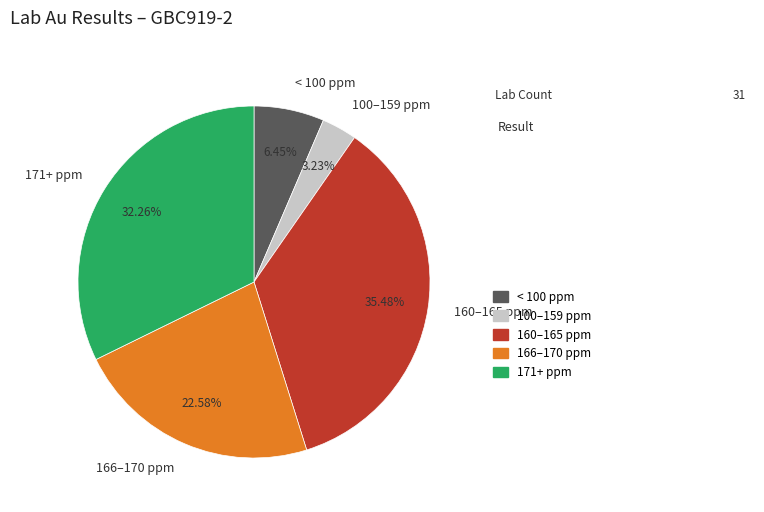

Count the number of slices in the pie.

5